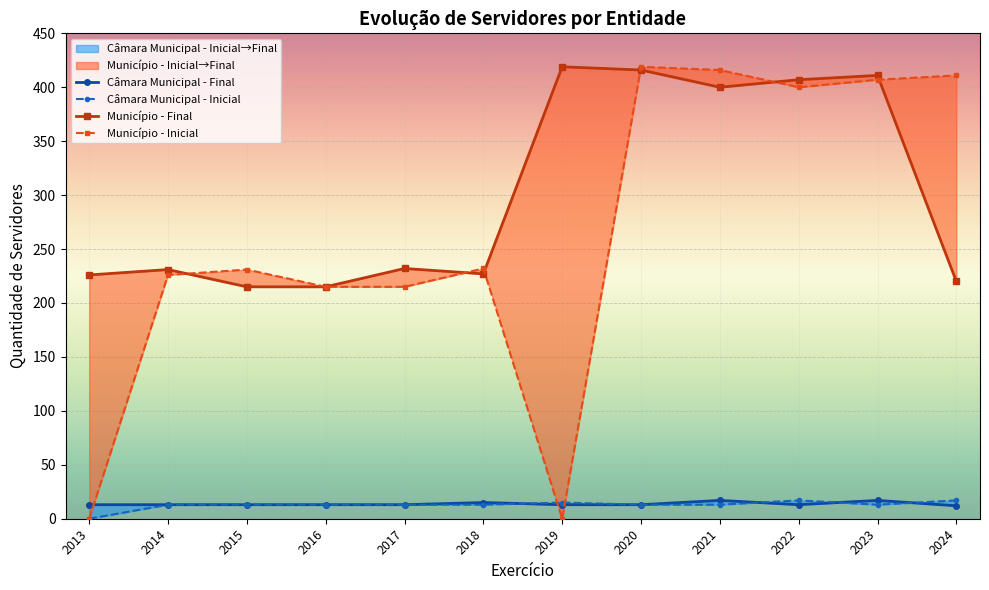

Which series changed the most between 2013 and 2019?

Município - Final